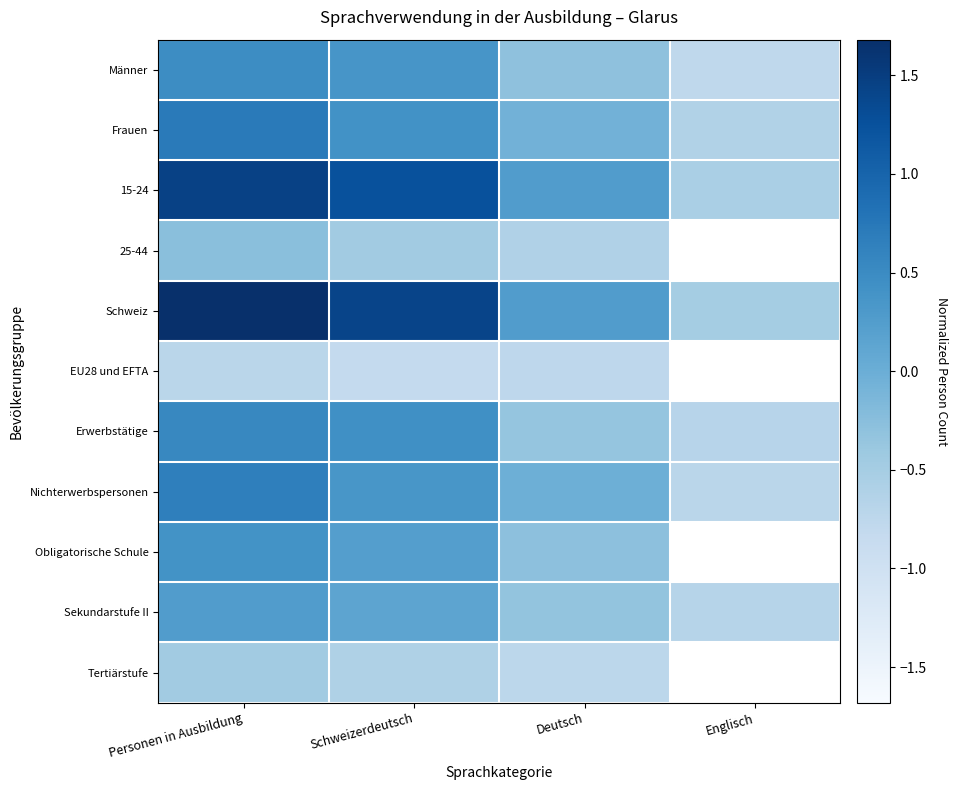

Read the Nichterwerbspersonen value at Englisch.

-0.7